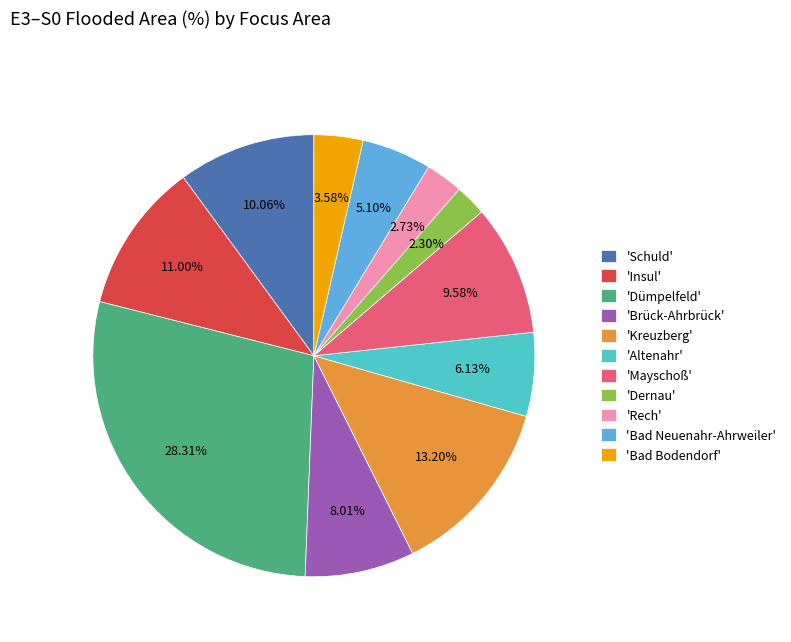

Which category has the biggest portion of the pie?

'Dümpelfeld'